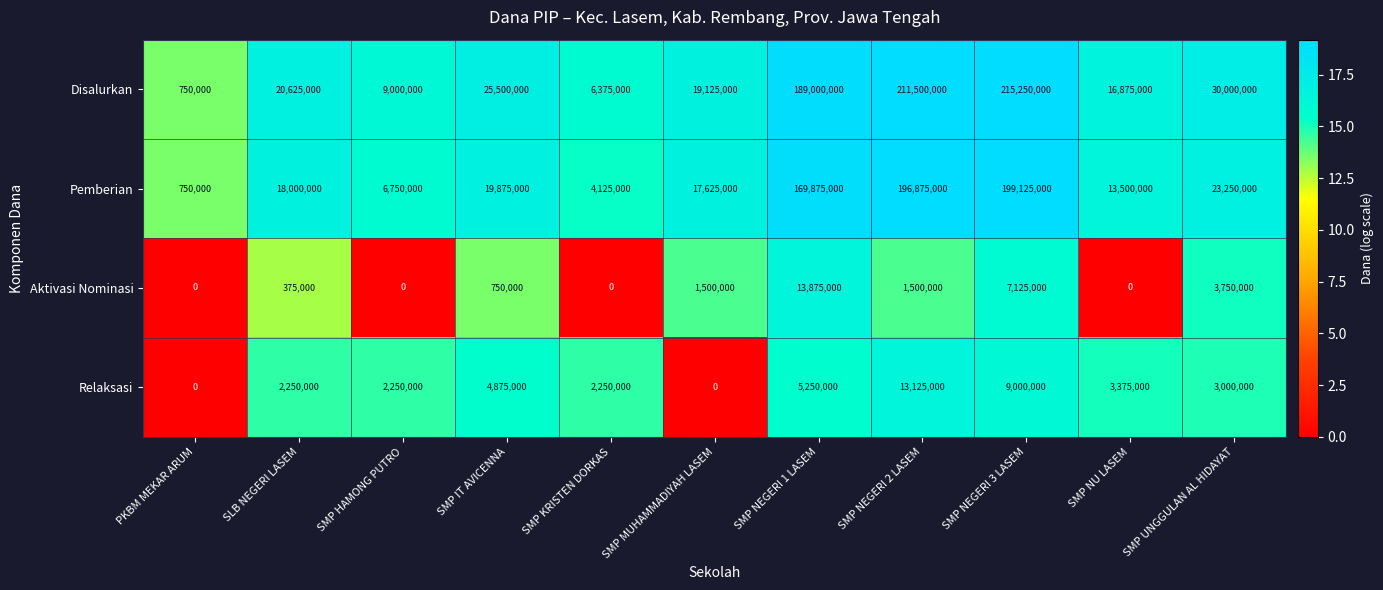

How many data points does each series have?

11